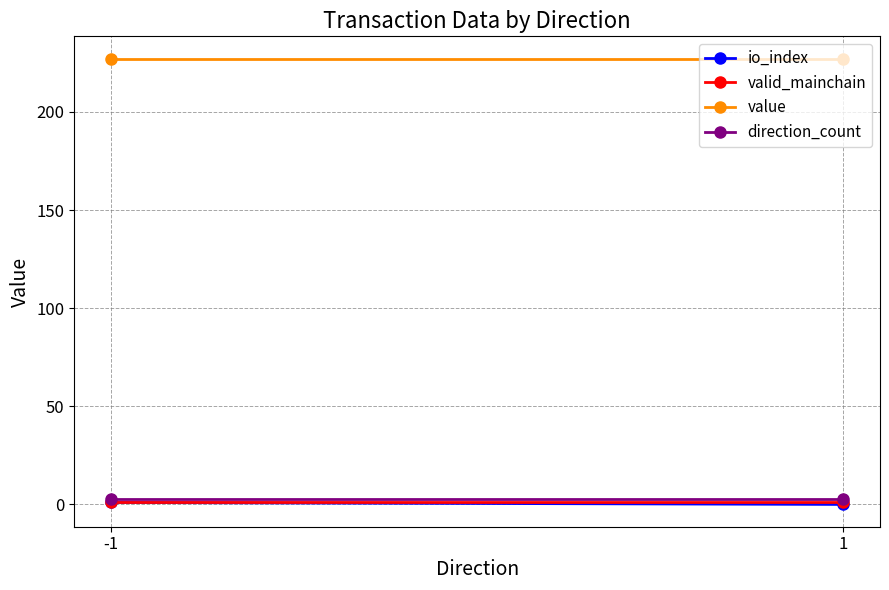

Is the value of direction_count at -1 greater than the value of valid_mainchain at -1?

Yes